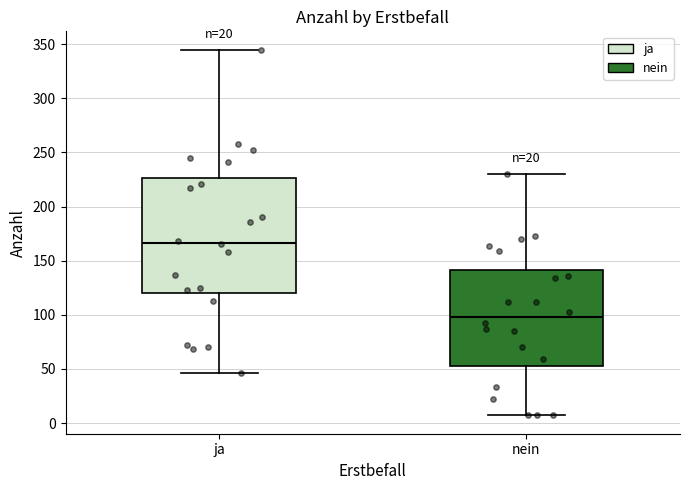

Reading left to right, transcribe this box plot: for each box, give where its median line is, the range the box spans, and where its two whiskers end, as read against the y-axis. The values are not printed on the chart, so give them approximately, as read against the axis.

ja: median 165, box 120 to 225, whiskers 45 to 345
nein: median 100, box 55 to 140, whiskers 5 to 230